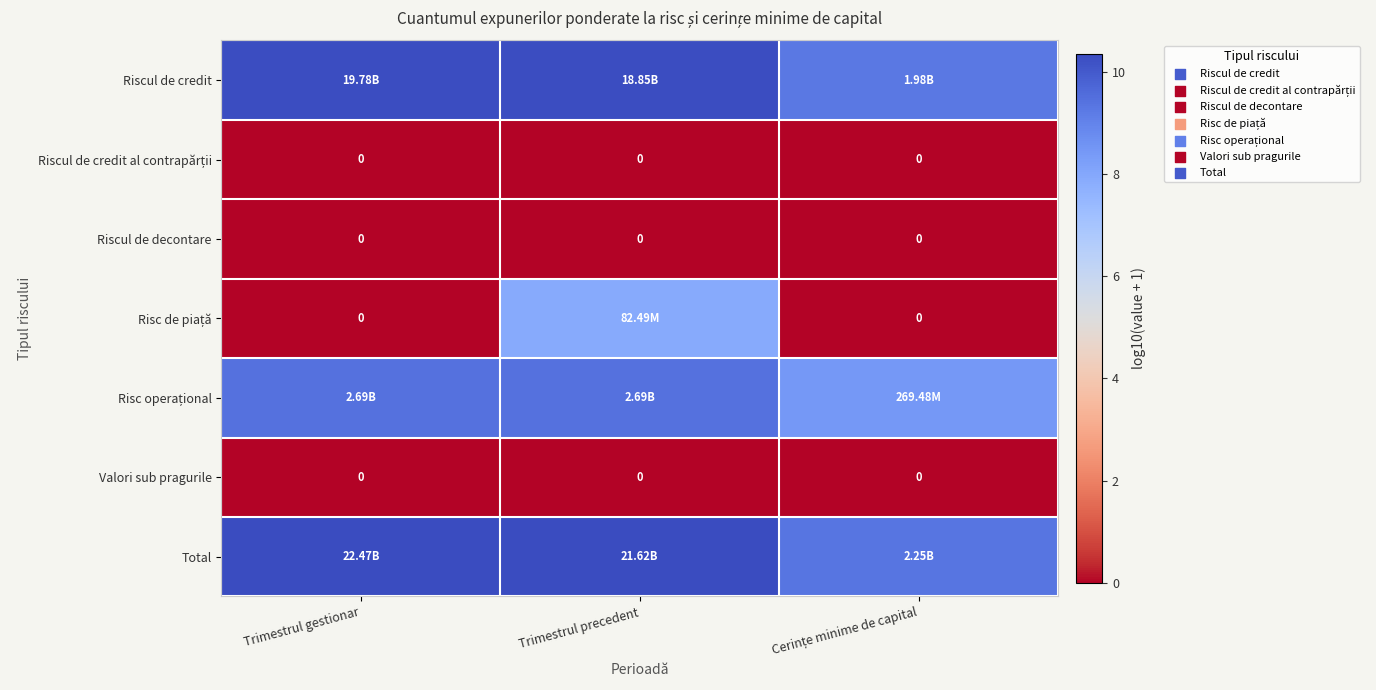

What is the maximum value shown in the chart?

10.4